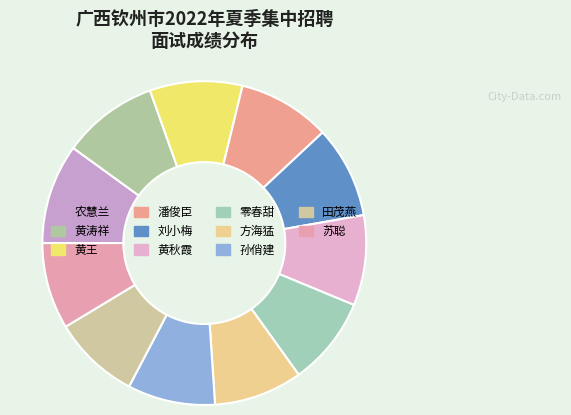

The 潘俊臣 slice represents 21% of the pie. True or false?

False